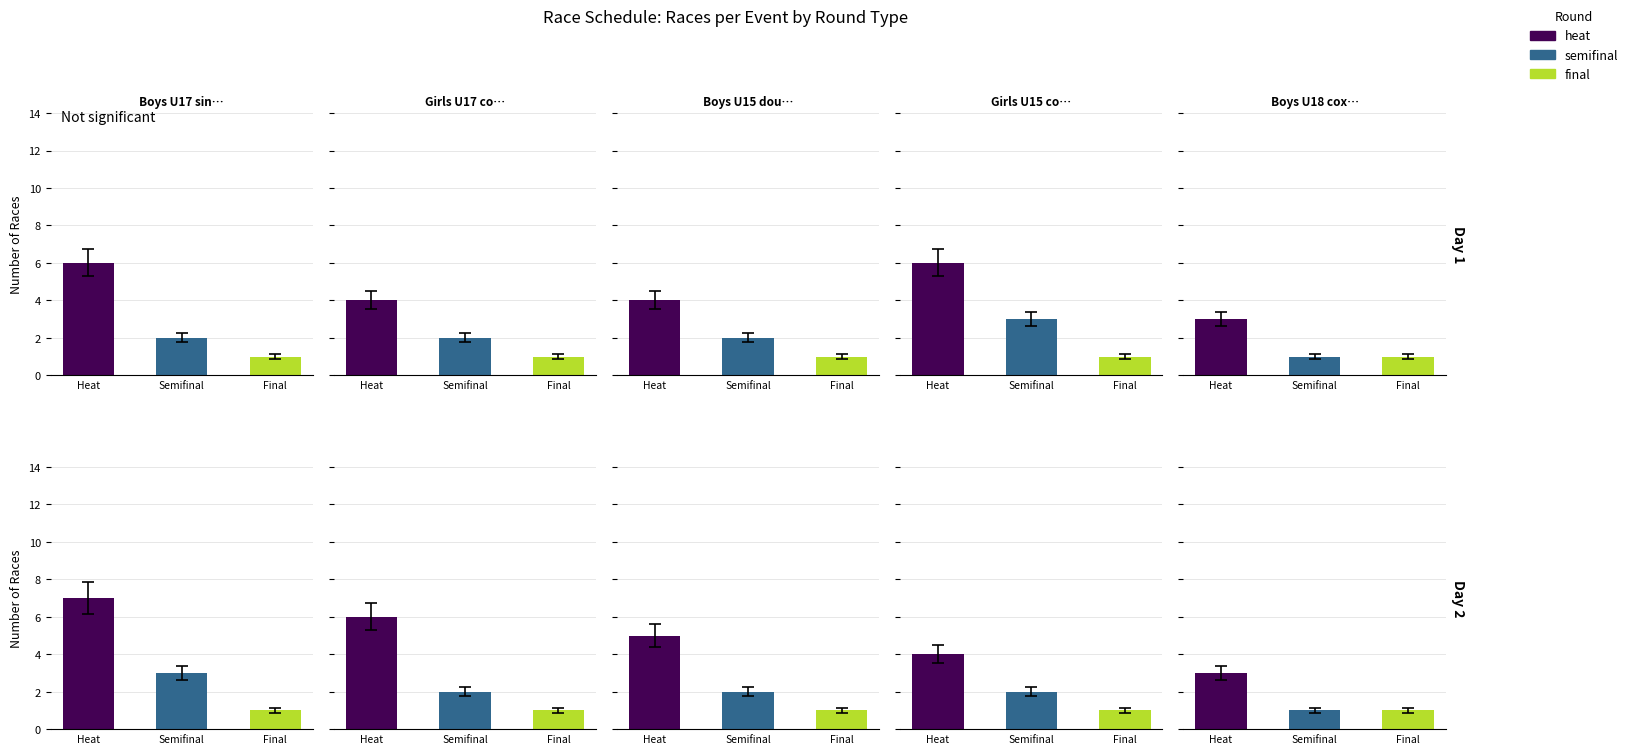

Which series has the largest total across all categories?

heat